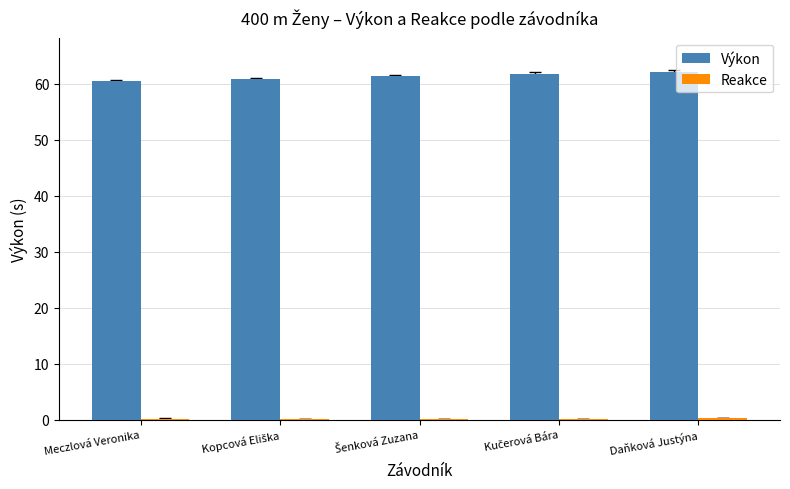

True or false: Výkon has a value of 62.0 at Daňková Justýna.

True